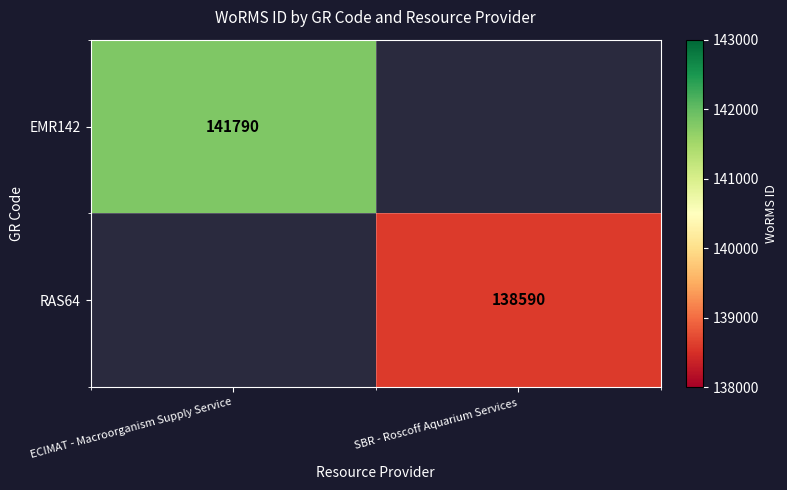

At how many categories does at least one series exceed 141326?

1